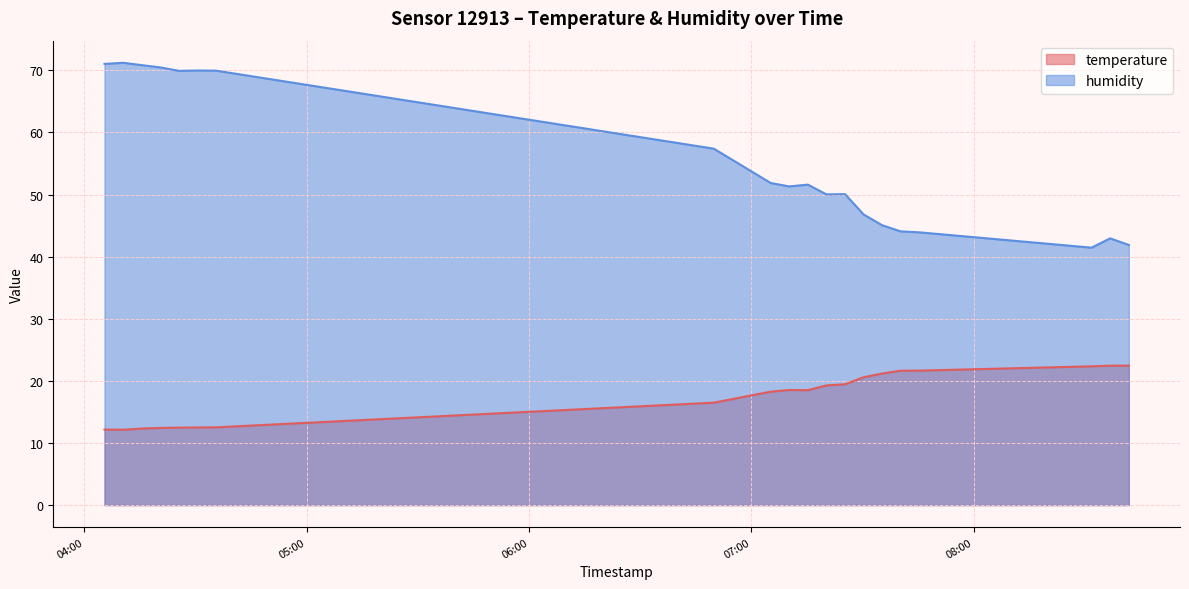

Where does the temperature series first go above 18?

2023-05-22T07:05:12